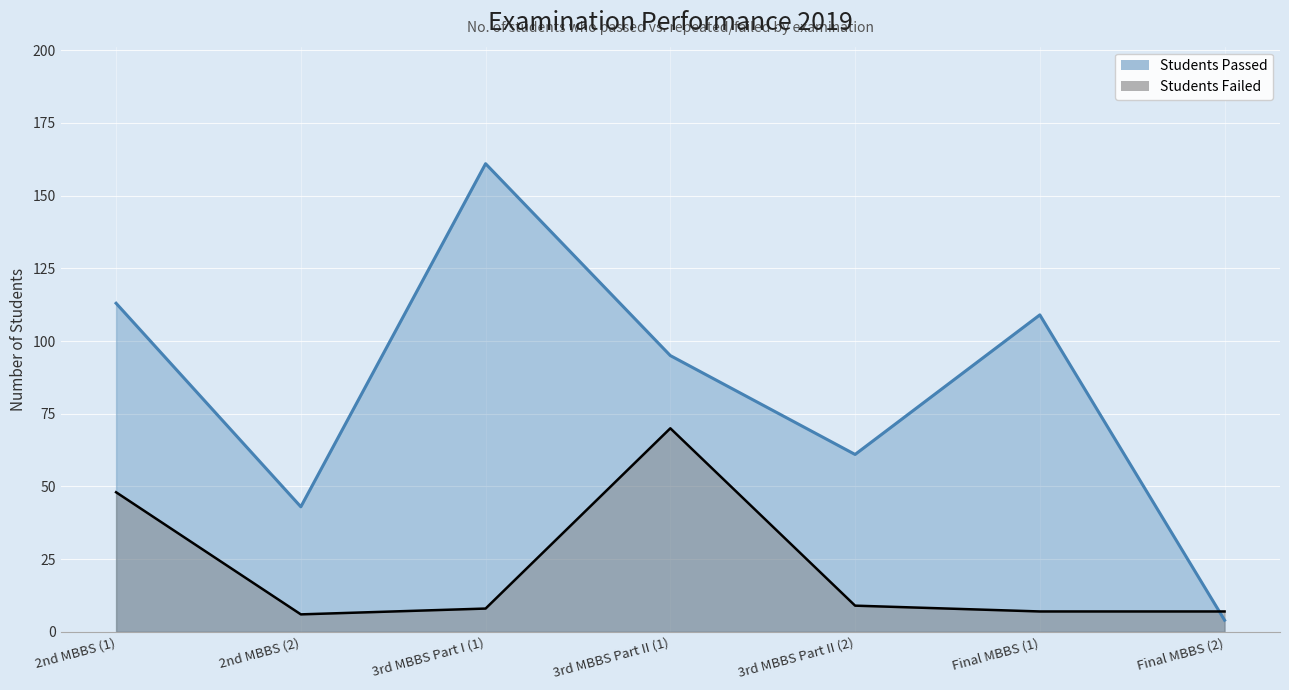

What is the label of the 5th point from the left?

3rd MBBS Part II (2)